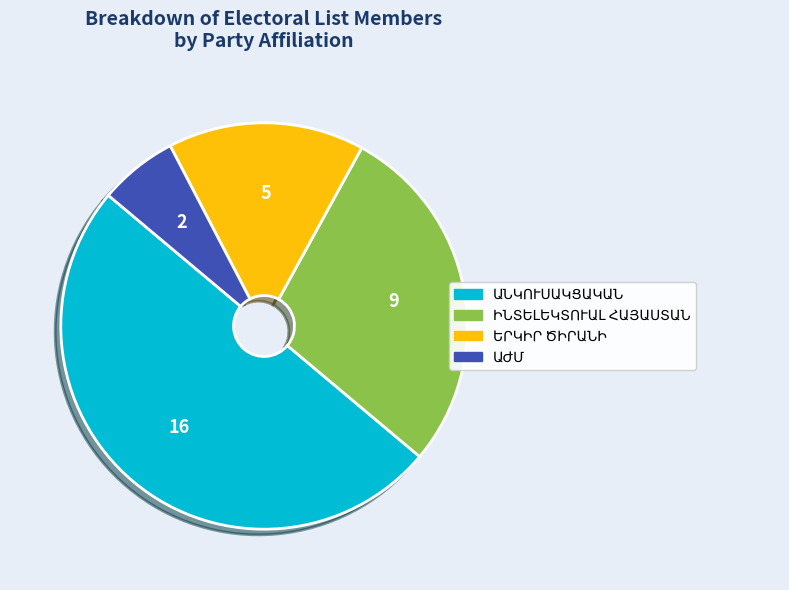

Count the number of slices in the pie.

4